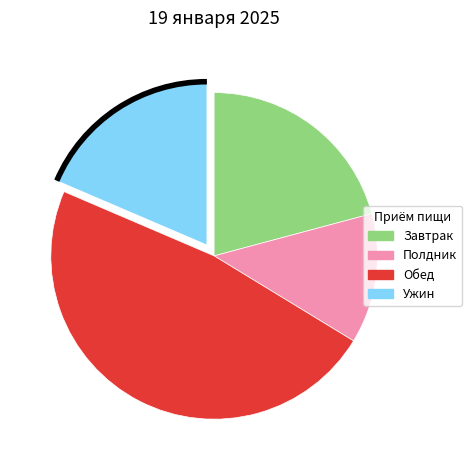

Is there a majority slice in this chart?

No